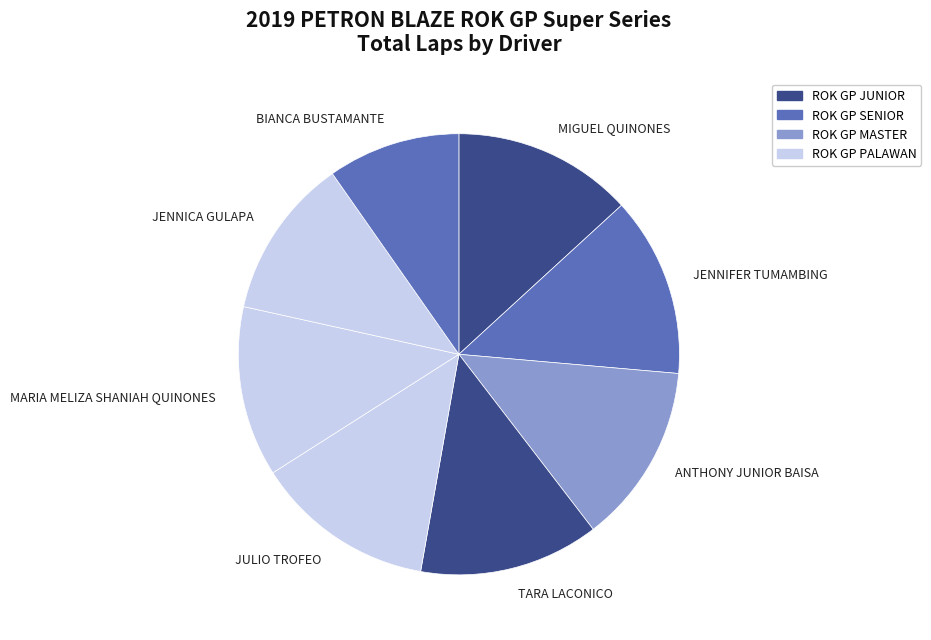

Do MARIA MELIZA SHANIAH QUINONES and TARA LACONICO together represent more than half of the pie?

No